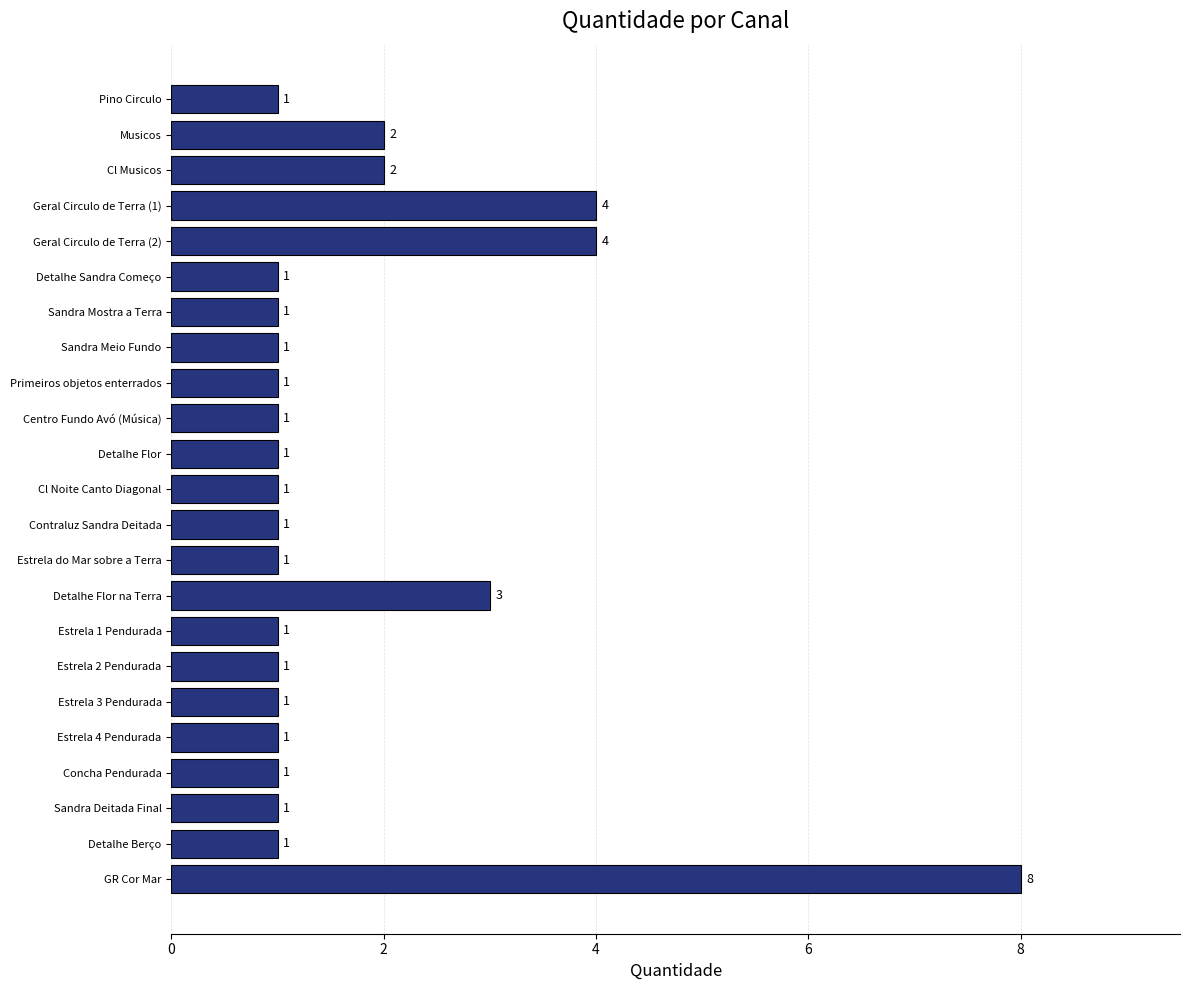

Reading top to bottom, list all the values displayed in this chart.

Pino Circulo=1	Musicos=2	Cl Musicos=2	Geral Circulo de Terra (1)=4	Geral Circulo de Terra (2)=4	Detalhe Sandra Começo=1	Sandra Mostra a Terra=1	Sandra Meio Fundo=1	Primeiros objetos enterrados=1	Centro Fundo Avó (Música)=1	Detalhe Flor=1	Cl Noite Canto Diagonal=1	Contraluz Sandra Deitada=1	Estrela do Mar sobre a Terra=1	Detalhe Flor na Terra=3	Estrela 1 Pendurada=1	Estrela 2 Pendurada=1	Estrela 3 Pendurada=1	Estrela 4 Pendurada=1	Concha Pendurada=1	Sandra Deitada Final=1	Detalhe Berço=1	GR Cor Mar=8